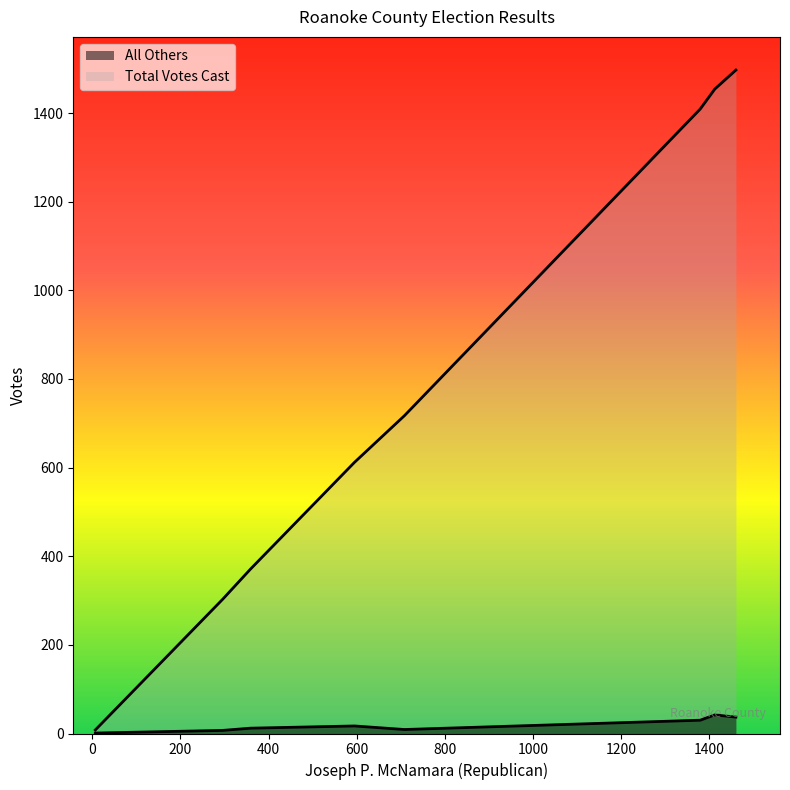

Does the chart display data point markers on the line(s)?

No